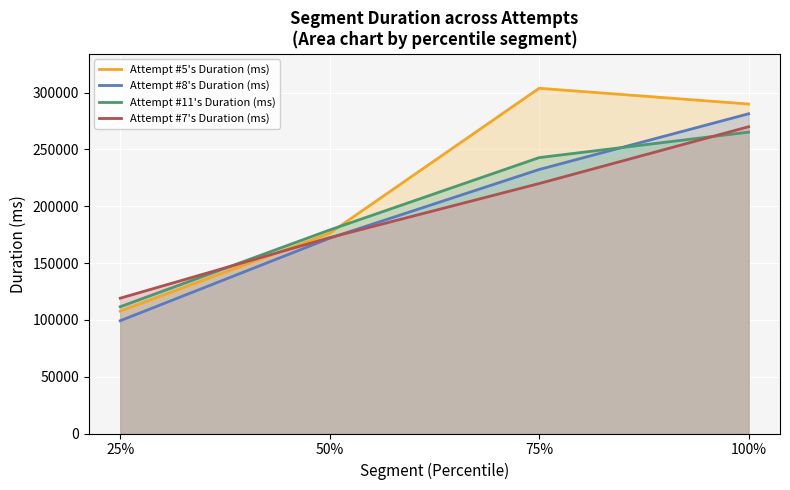

What is the maximum value for Attempt #7's Duration (ms)?

270000